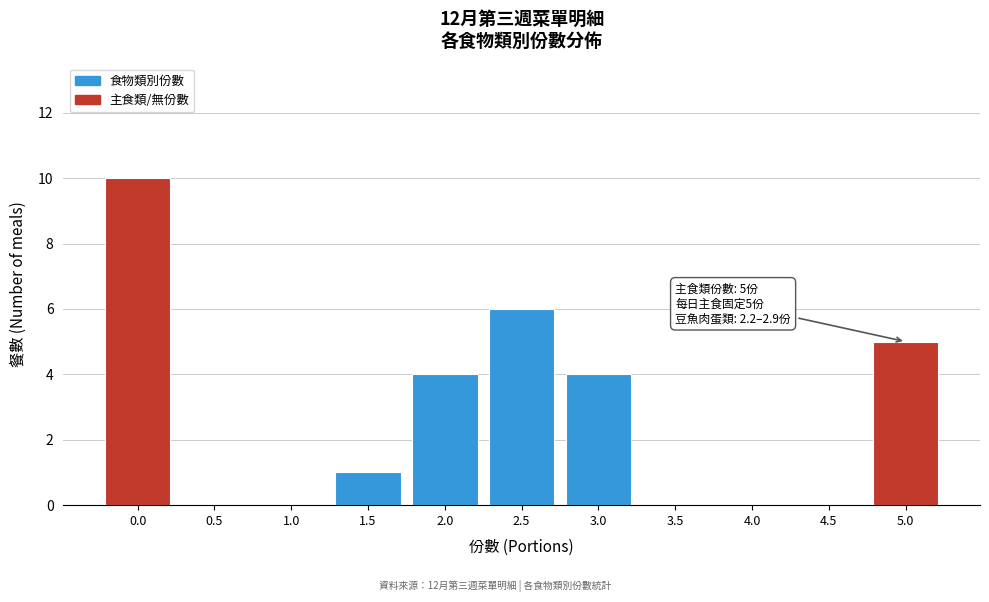

Over which range of the x-axis is the bar tallest?

-0.25 to 0.25